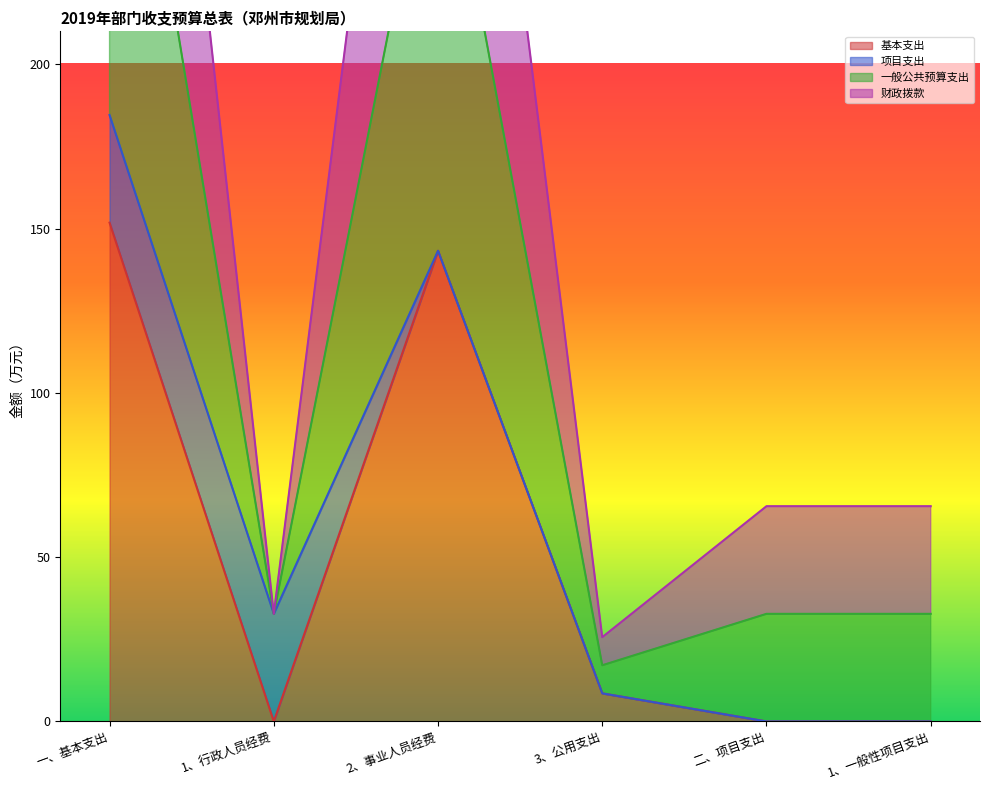

The value of 基本支出 at 一、基本支出 is 151.8. True or false?

True